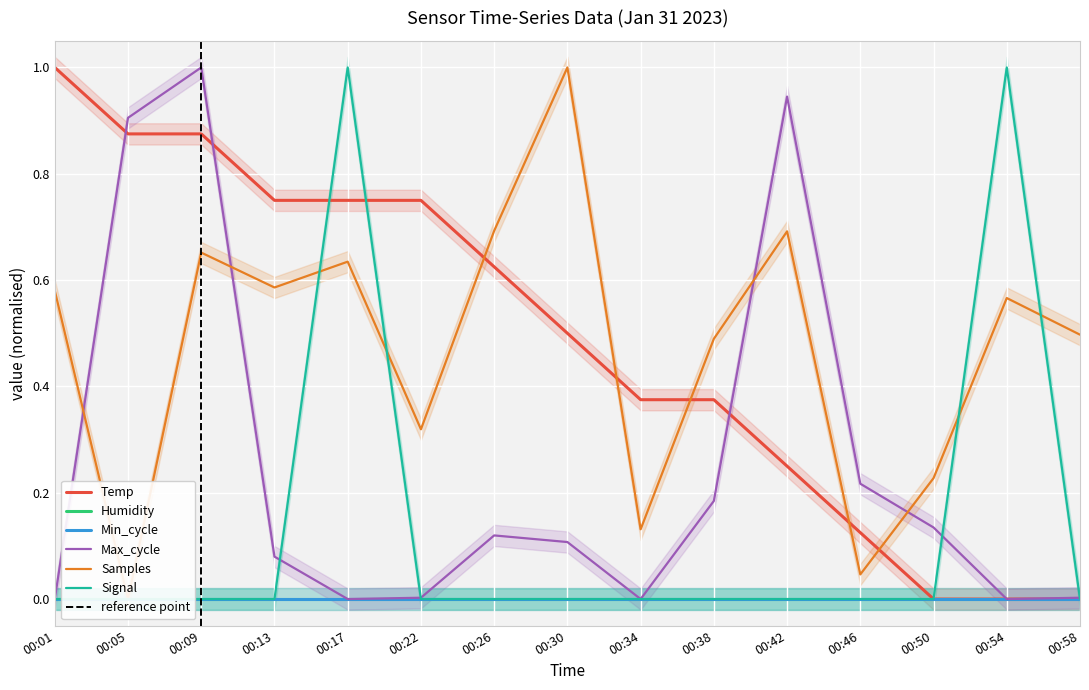

Is the value of Temp at 00:26 greater than the value of Max_cycle at 00:58?

Yes